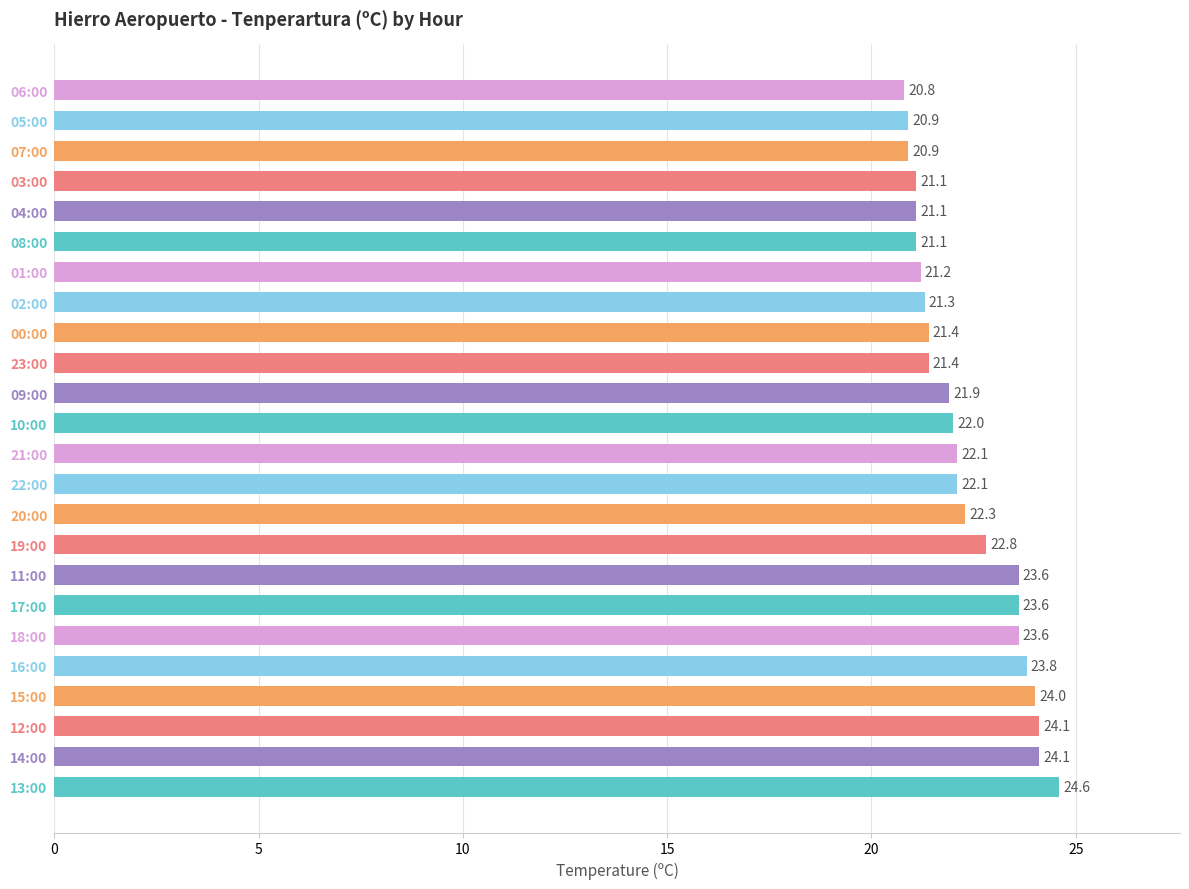

What is the sum of the values at 11:00 and 15:00?

47.6